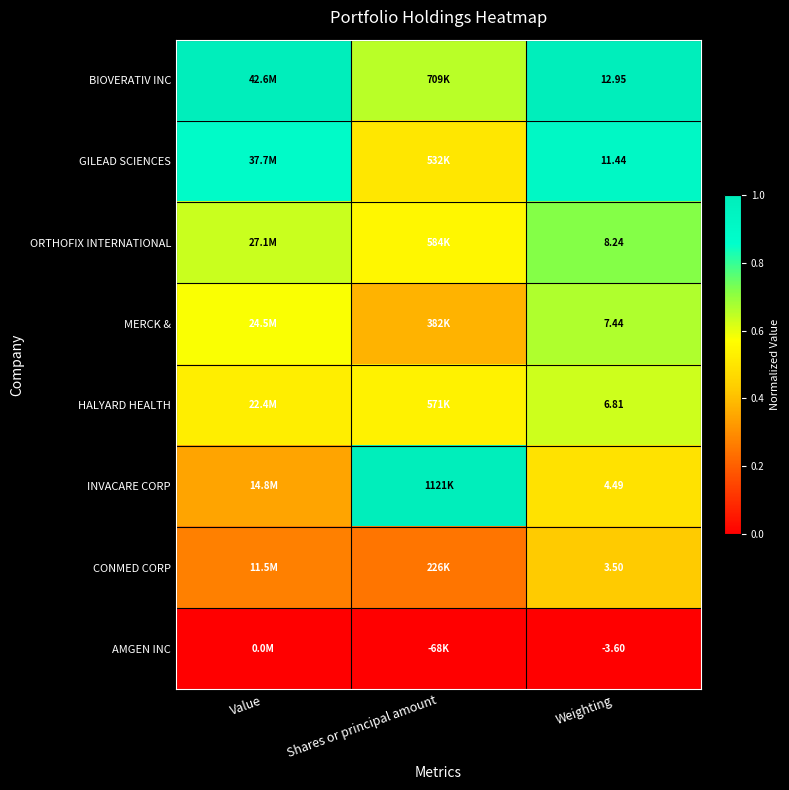

At Weighting, list the series in order from smallest to largest.

AMGEN INC, CONMED CORP, INVACARE CORP, HALYARD HEALTH, MERCK &, ORTHOFIX INTERNATIONAL, GILEAD SCIENCES, BIOVERATIV INC